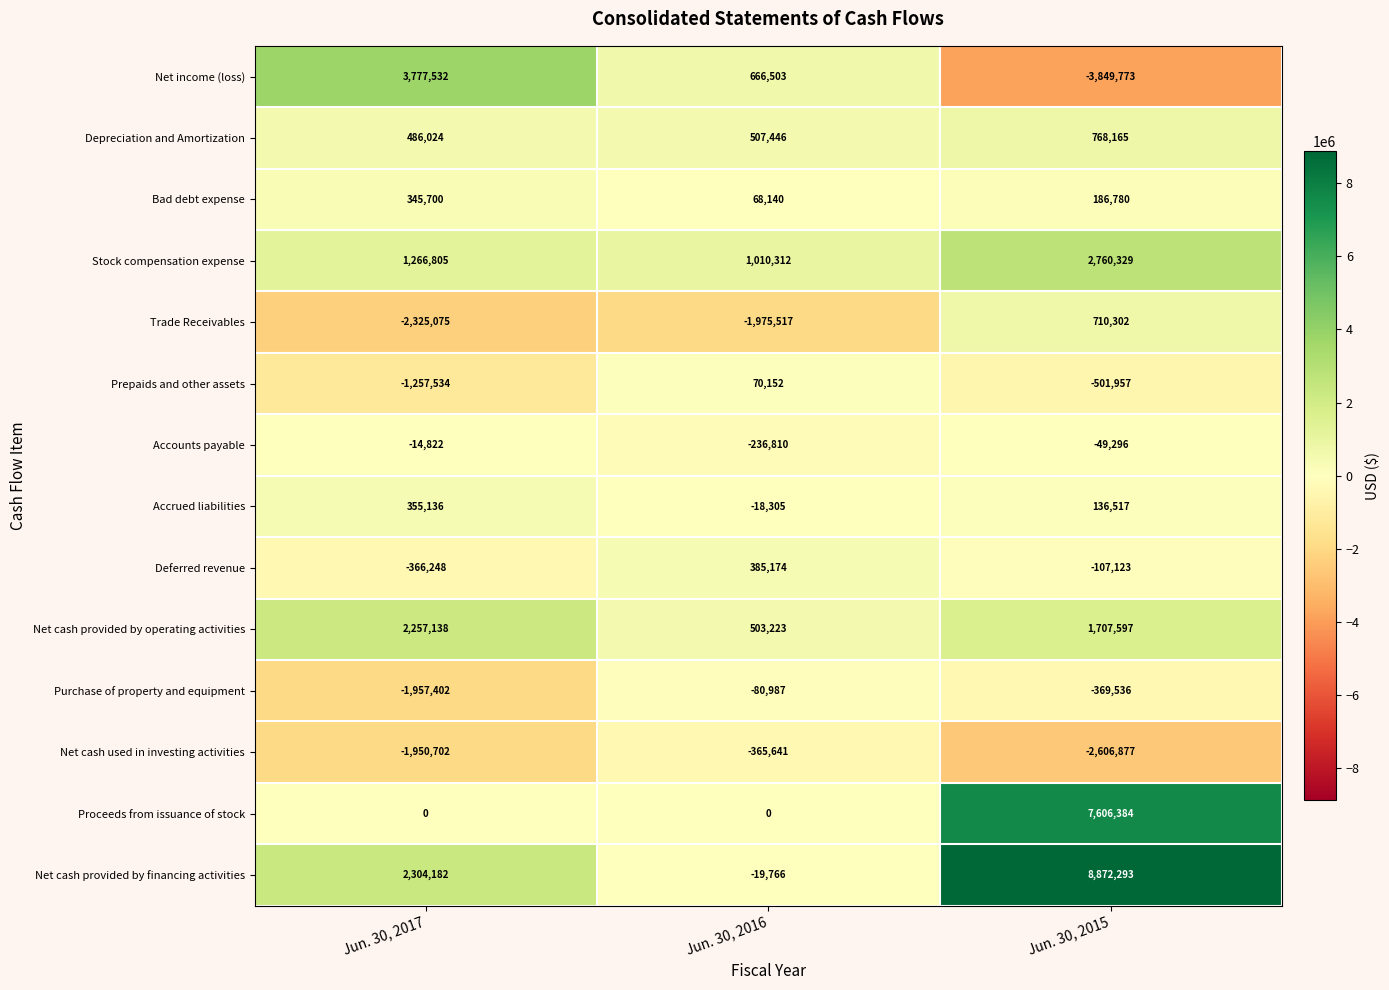

What value does the Net cash provided by financing activities series have at Jun. 30, 2017, to the nearest 50?

2304200